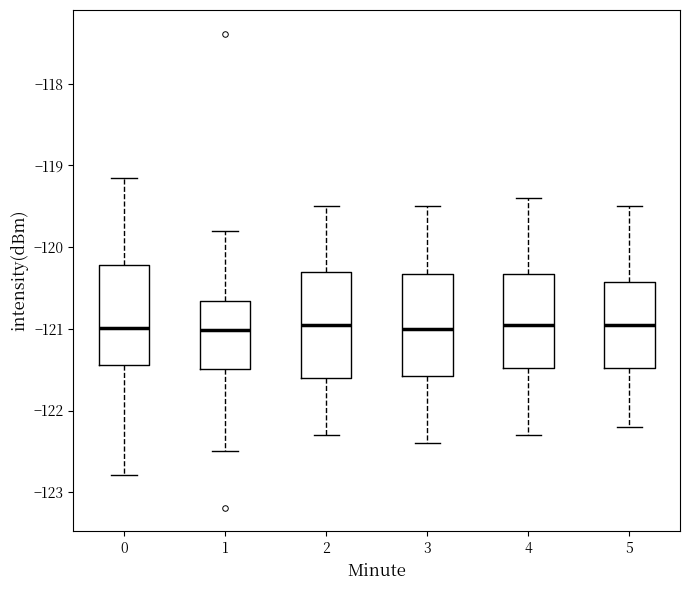

Reading left to right, transcribe this box plot: for each box, give where its median line is, the range the box spans, and where its two whiskers end, as read against the y-axis. The values are not printed on the chart, so give them approximately, as read against the axis.

0: median -121.0, box -121.4 to -120.2, whiskers -122.8 to -119.2
1: median -121.0, box -121.5 to -120.7, whiskers -122.5 to -119.8
2: median -120.9, box -121.6 to -120.3, whiskers -122.3 to -119.5
3: median -121.0, box -121.6 to -120.3, whiskers -122.4 to -119.5
4: median -120.9, box -121.5 to -120.3, whiskers -122.3 to -119.4
5: median -120.9, box -121.5 to -120.4, whiskers -122.2 to -119.5